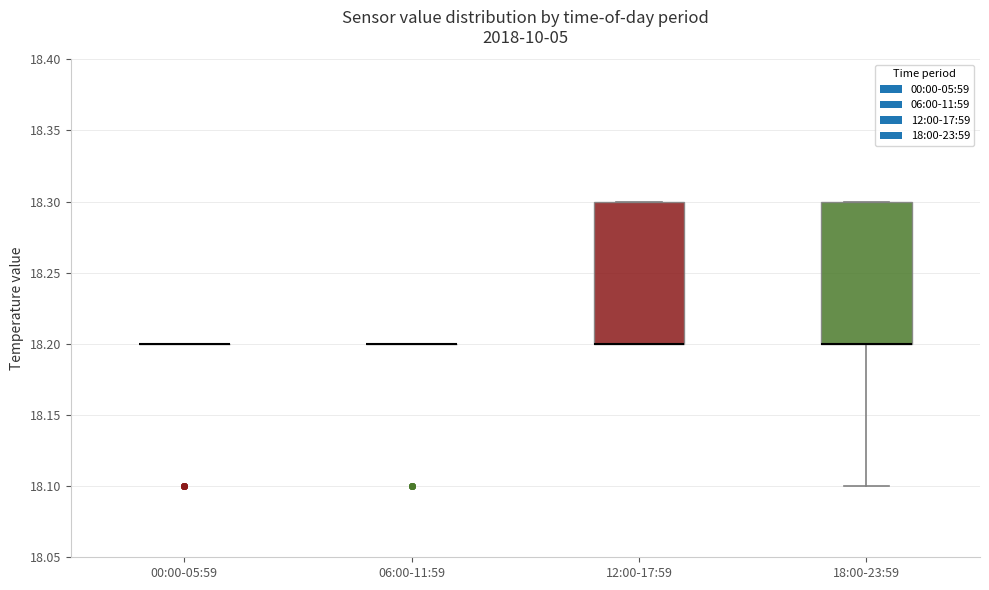

Reading left to right, transcribe this box plot: for each box, give where its median line is, the range the box spans, and where its two whiskers end, as read against the y-axis. The values are not printed on the chart, so give them approximately, as read against the axis.

00:00-05:59: box collapsed to a line at 18.2, whiskers 18.2 to 18.2
06:00-11:59: box collapsed to a line at 18.2, whiskers 18.2 to 18.2
12:00-17:59: median 18.2 (drawn on the box's lower edge), box 18.2 to 18.3, whiskers 18.2 to 18.3
18:00-23:59: median 18.2 (drawn on the box's lower edge), box 18.2 to 18.3, whiskers 18.1 to 18.3